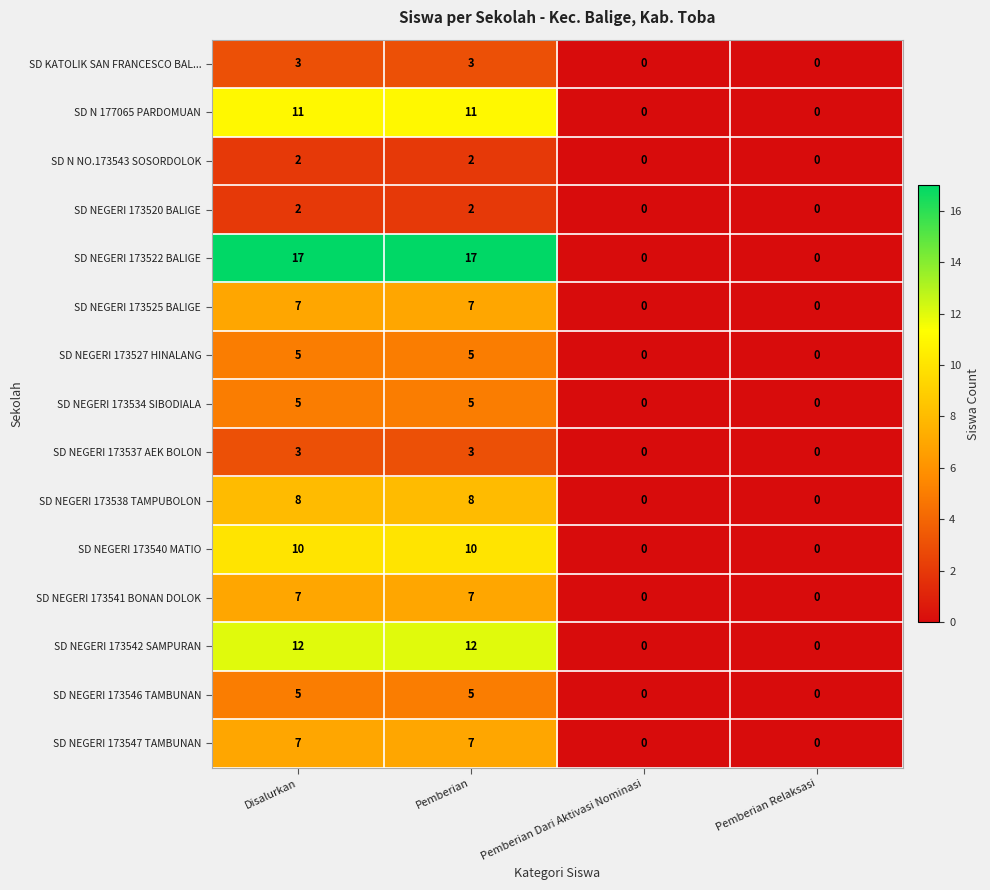

Count the SD NEGERI 173542 SAMPURAN values in the range 0 to 12.

4